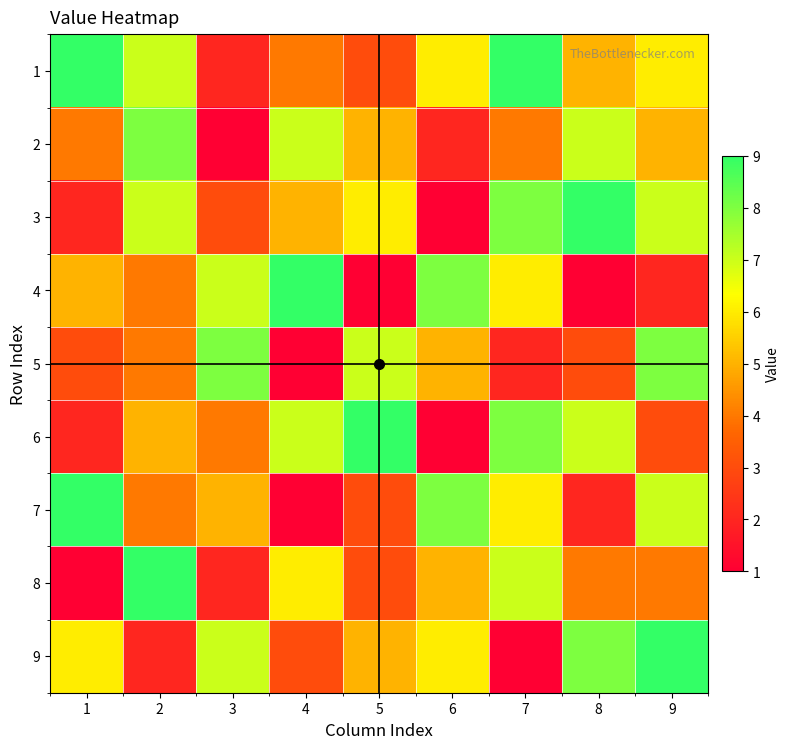

How many data points does each series have?

9